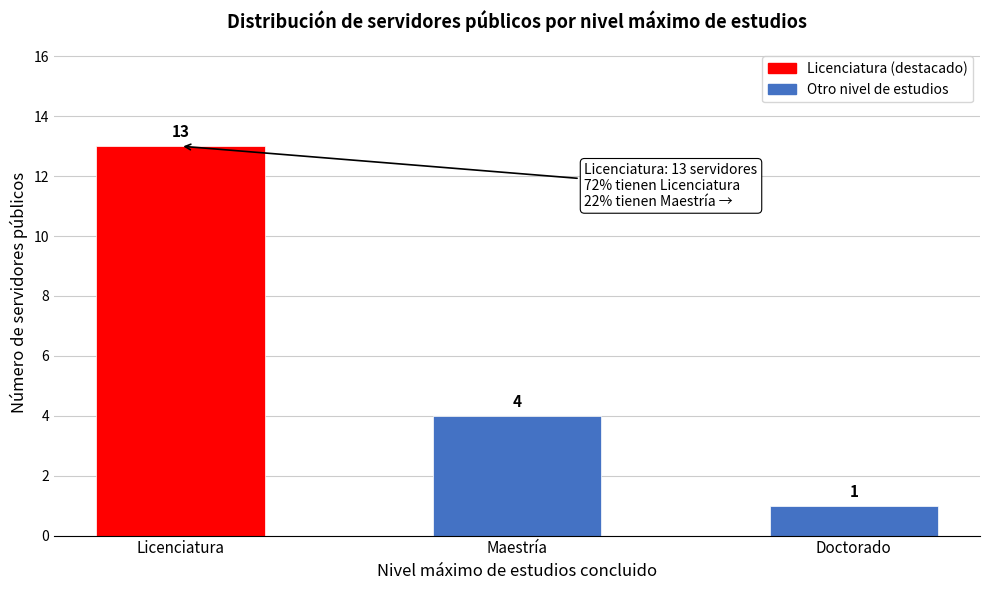

Reading left to right, what are all the values shown in this chart?

13	4	1